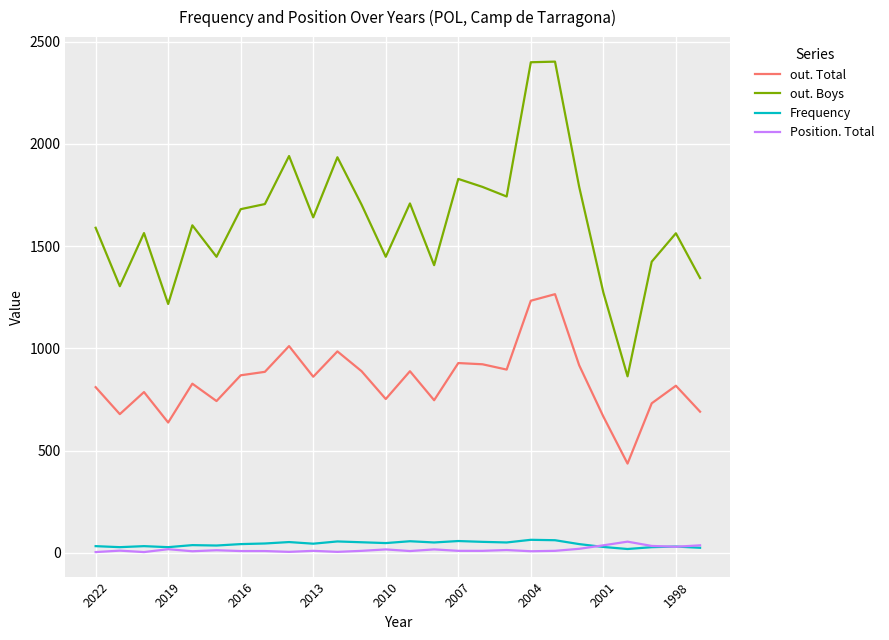

What is the maximum value shown in the chart?

2403